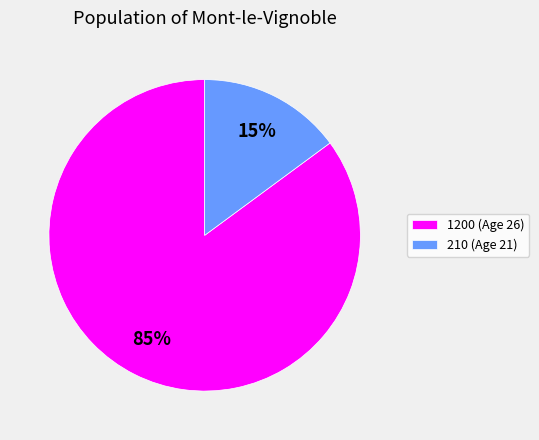

To the nearest percent, what is the average slice percentage?

50%